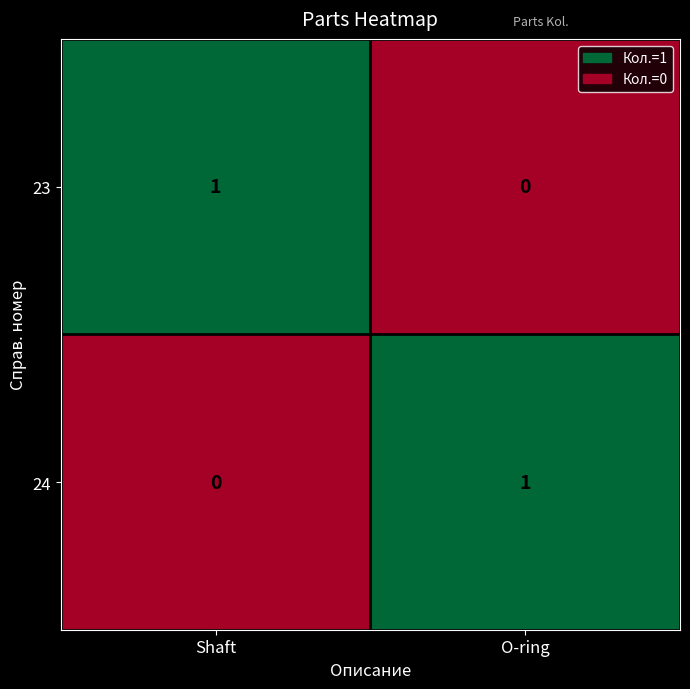

At O-ring, list the series in order from largest to smallest.

24, 23